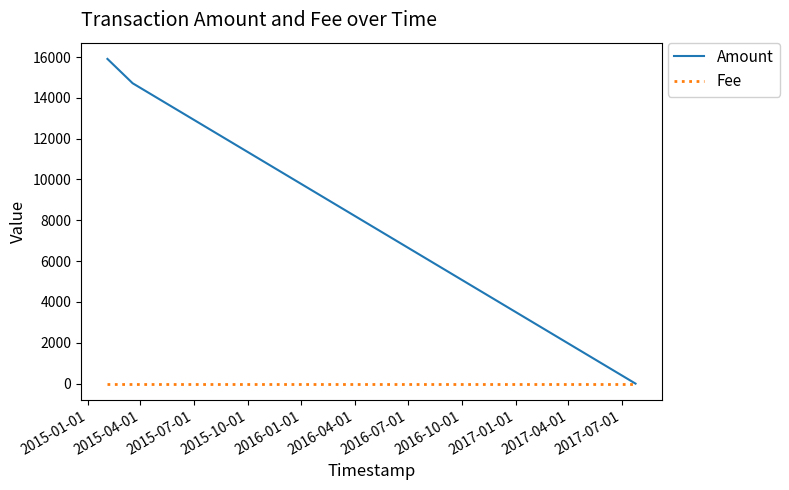

What is the maximum value shown in the chart?

15908